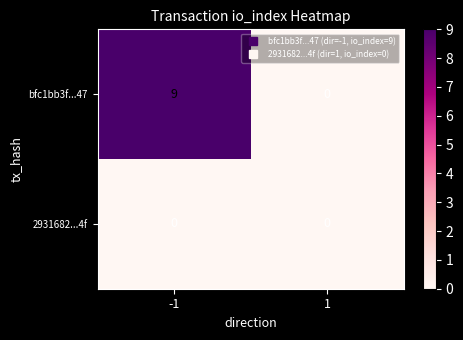

Which series has the largest total across all categories?

bfc1bb3f...47